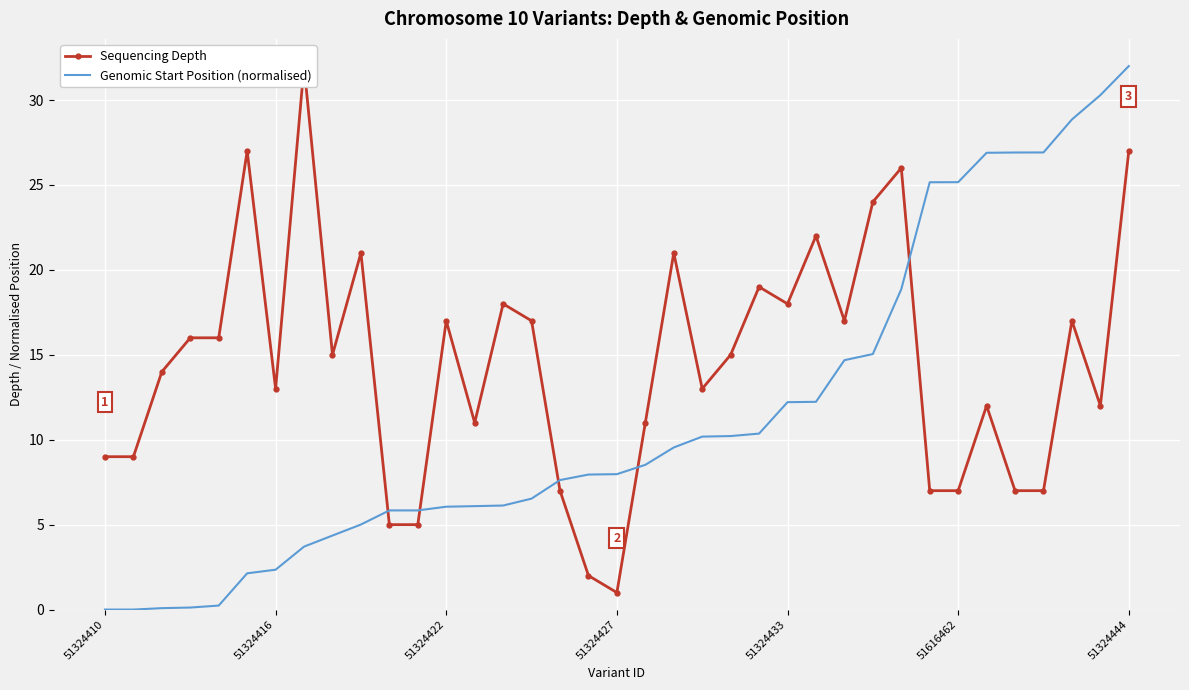

What is the label of the 26th point from the left?

25